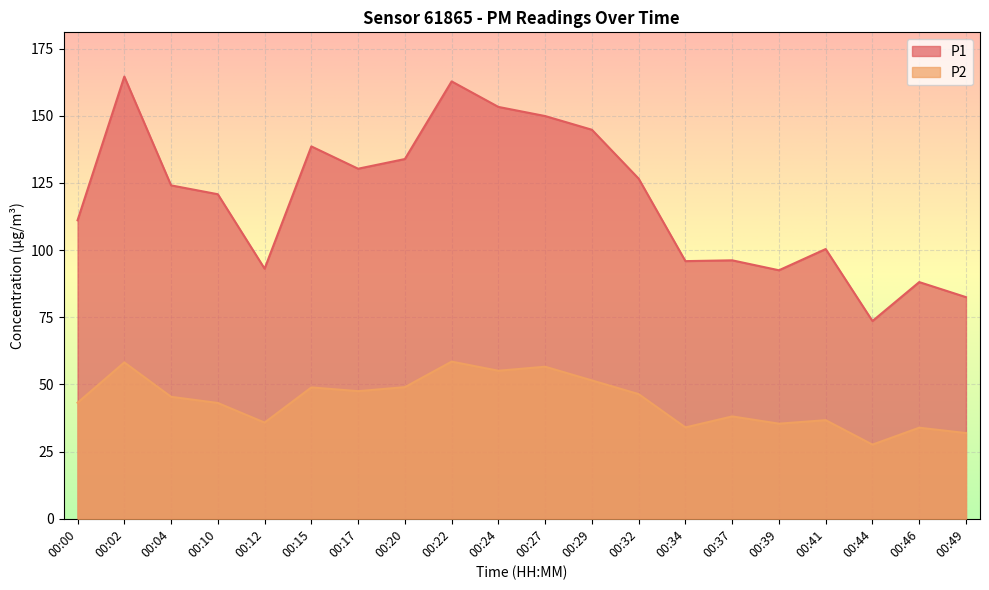

What is the value of the P2 point at the 13th from the left?

46.4